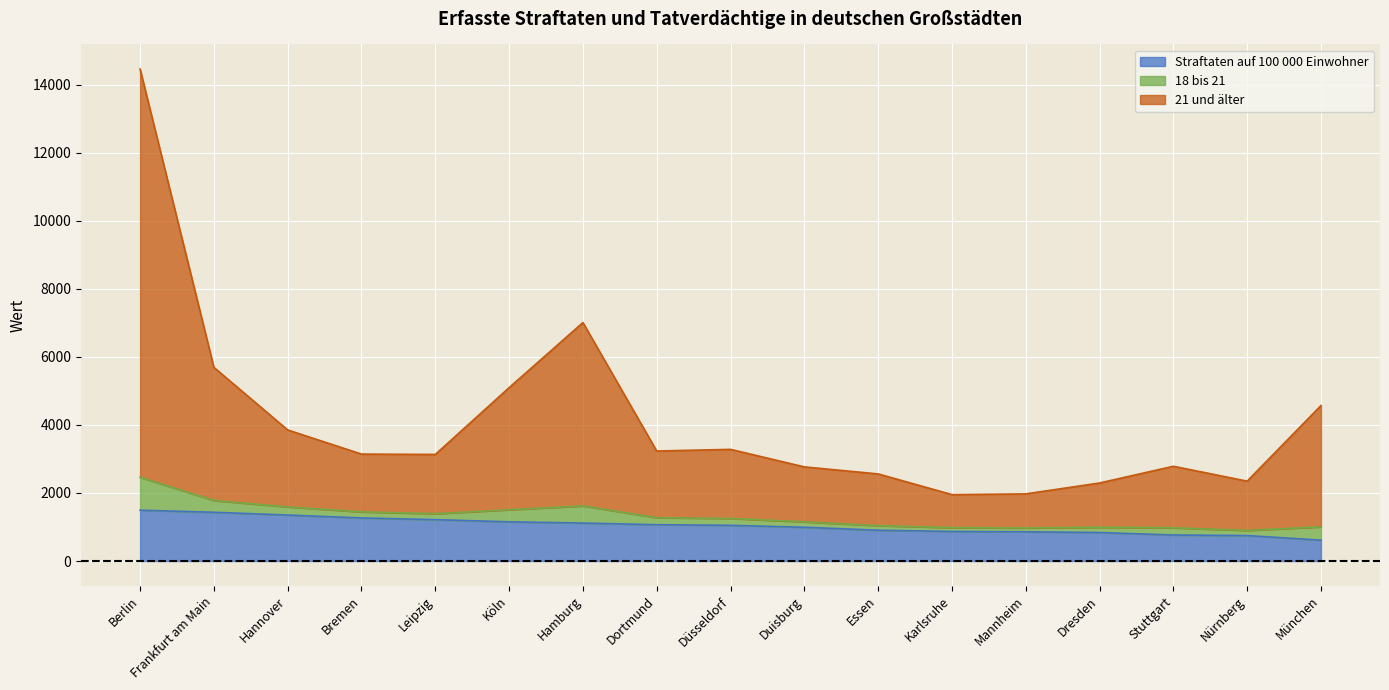

Which has a higher value, Karlsruhe or Hannover?

Hannover